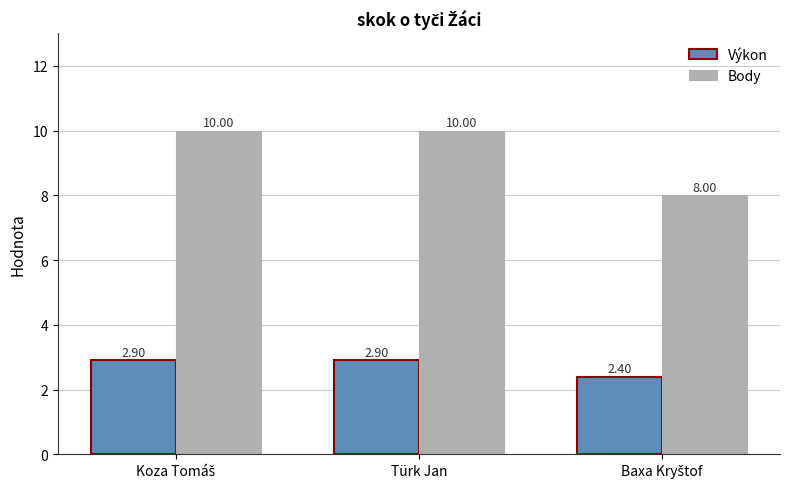

Which series has the largest range (max minus min)?

Body